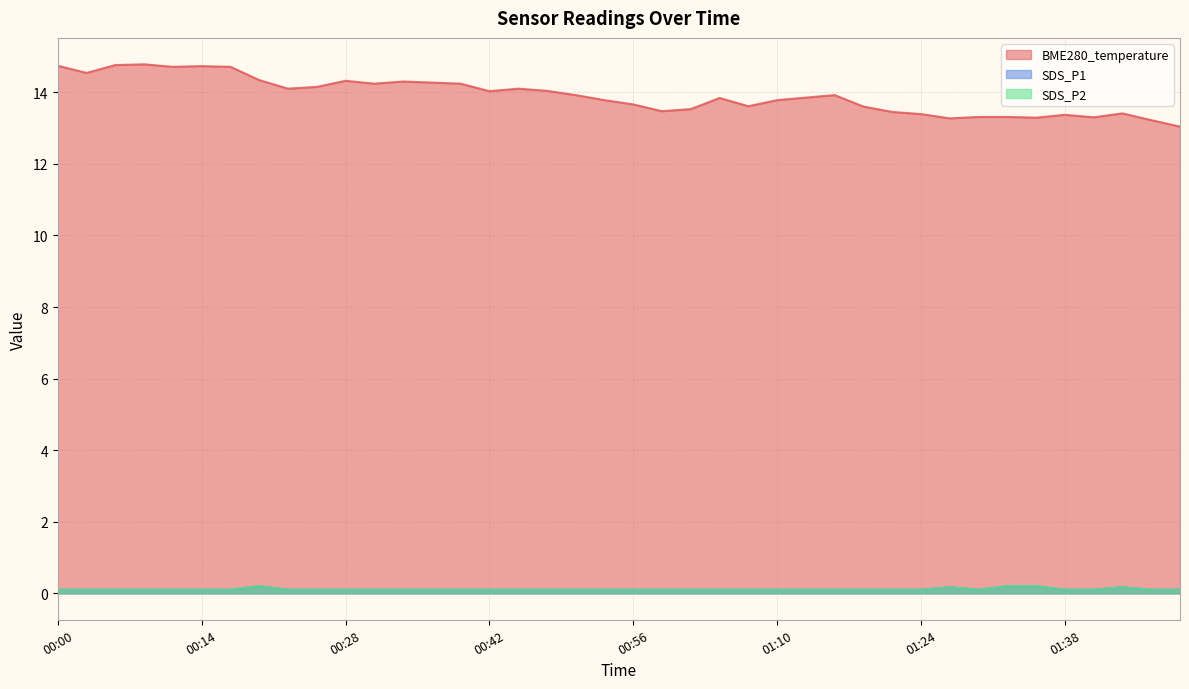

Read the BME280_temperature value at 00:22.

14.1